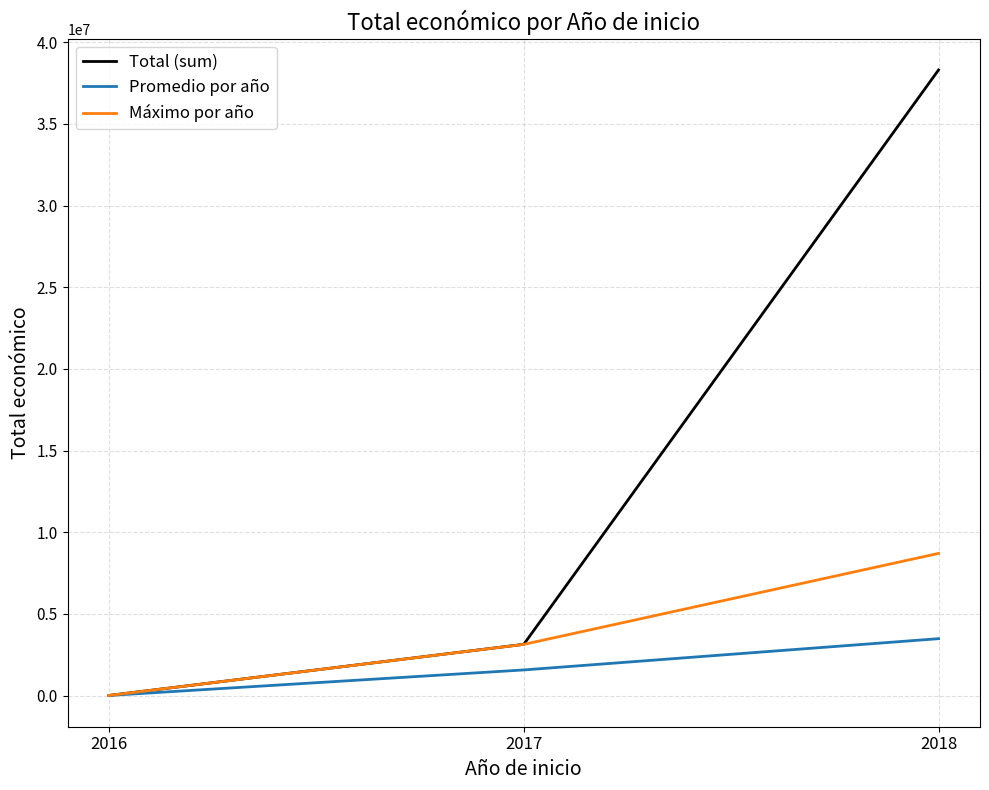

Between 2017 and 2018, which series saw the biggest shift?

Total (sum)